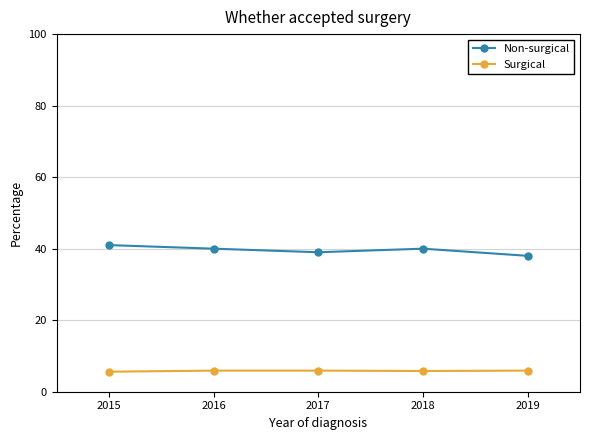

Does the chart have visible grid lines?

Yes